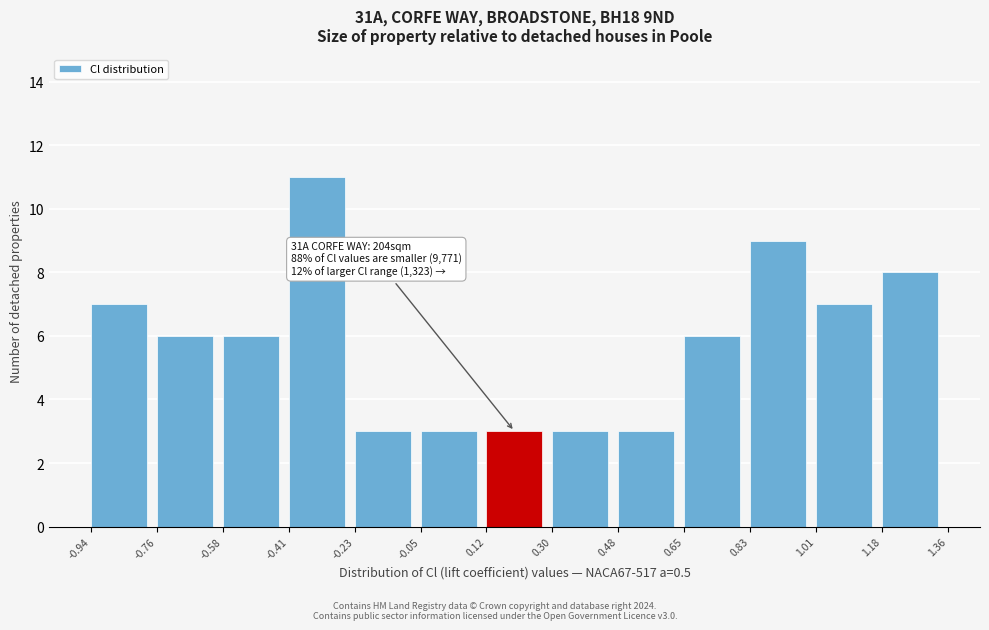

Over which range of the x-axis is the bar tallest?

-0.41 to -0.23